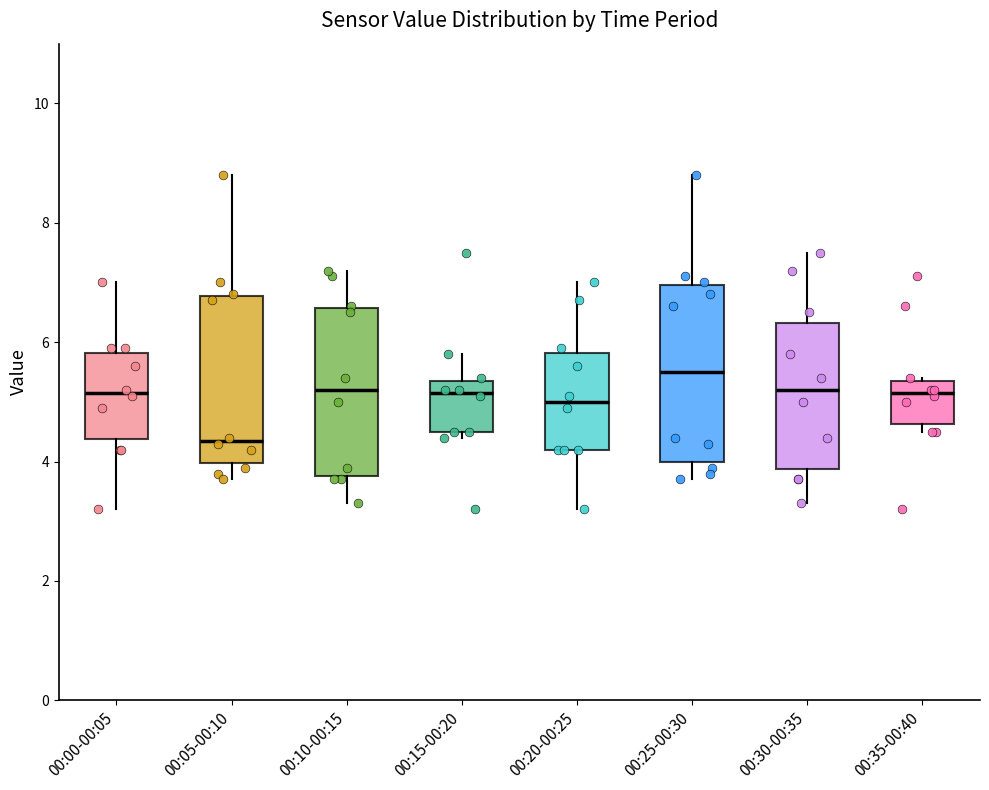

Where is the lower edge of the box for 00:00-00:05 on the y-axis? The values are not printed on the chart, so give them approximately, as read against the axis.

4.4